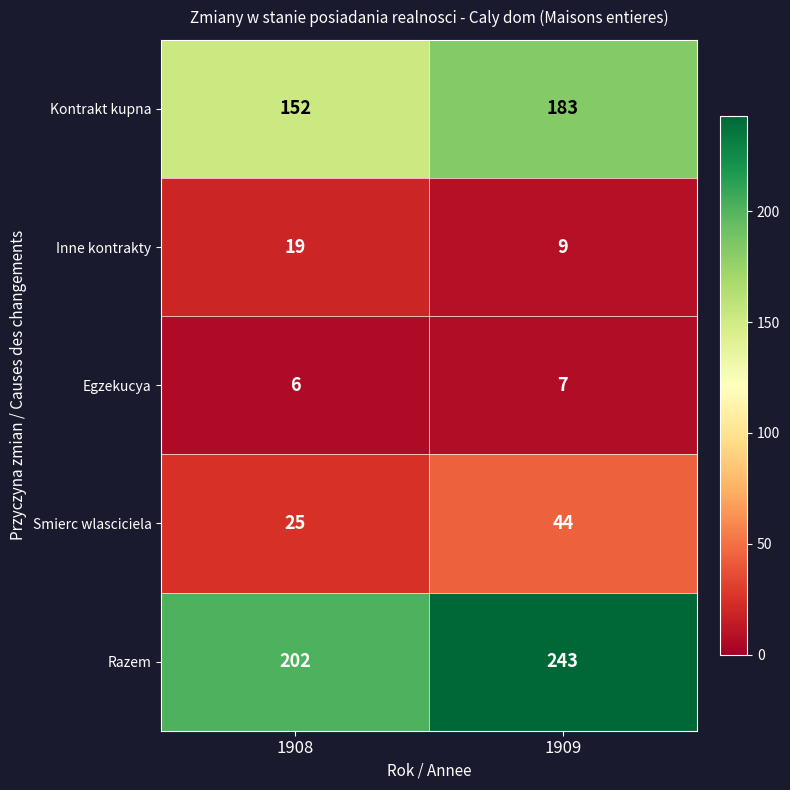

What is the maximum value shown in the chart?

243